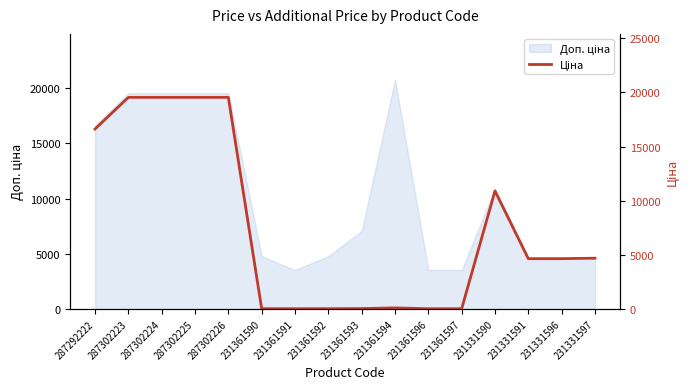

What is the ratio of the value at 231361591 to the value at 231361596?

1.0